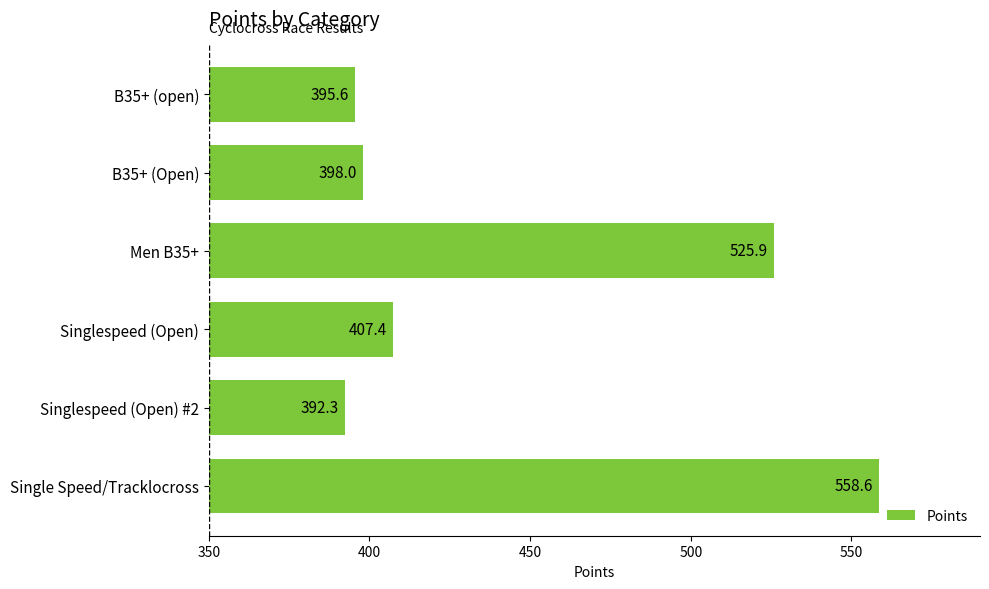

What is the label of the 5th bar from the bottom?

B35+ (Open)